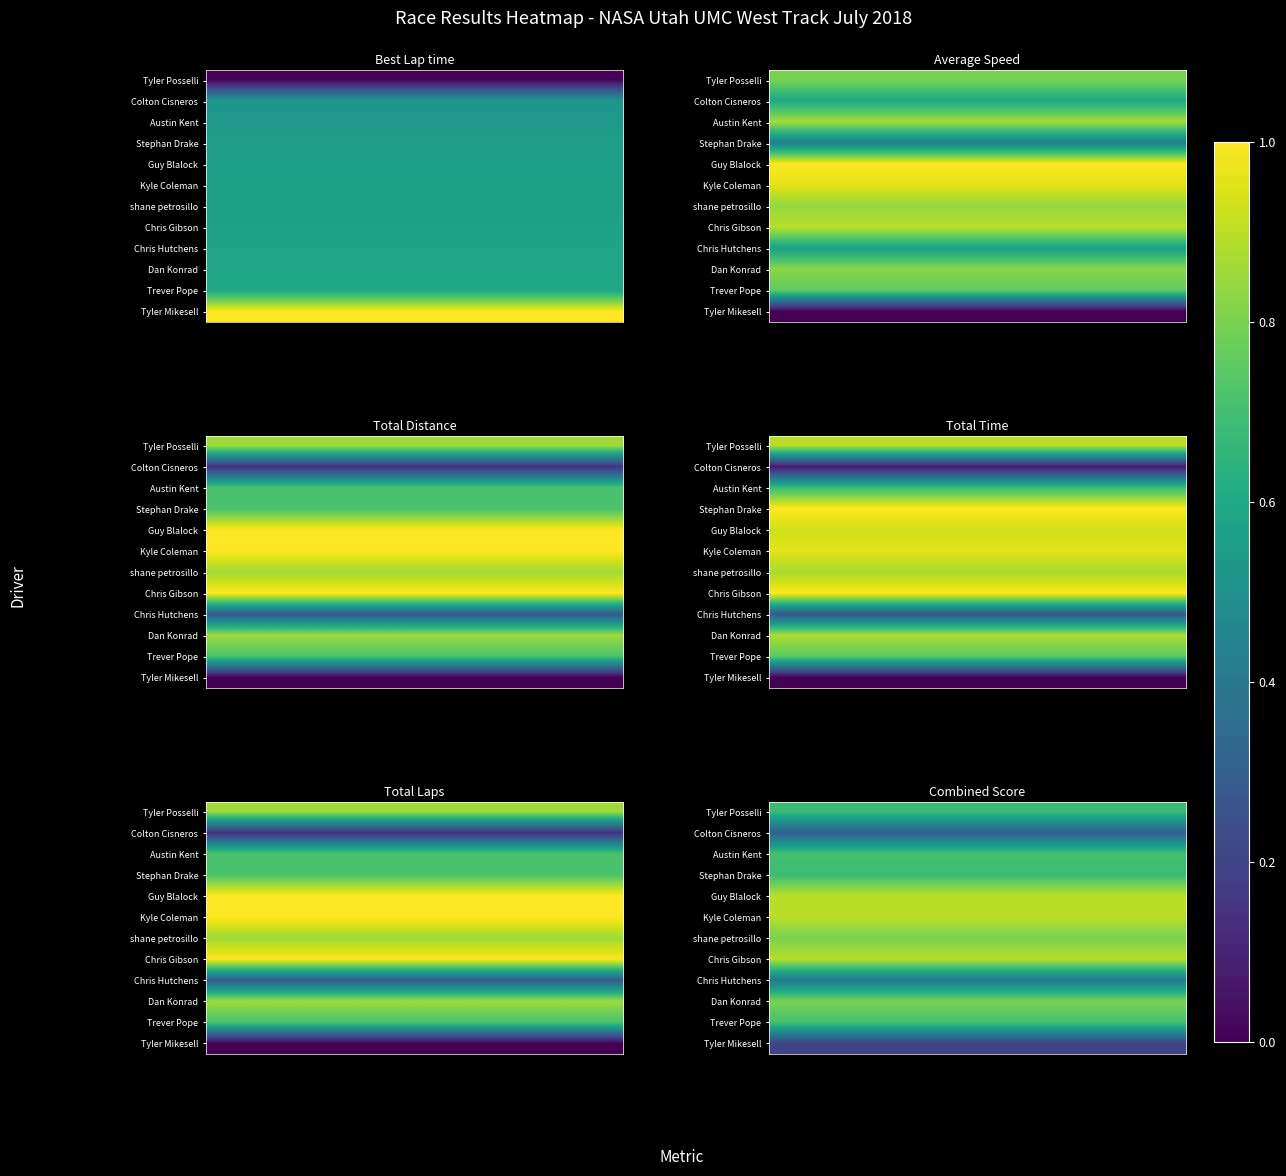

At how many categories does at least one series exceed 0?

8